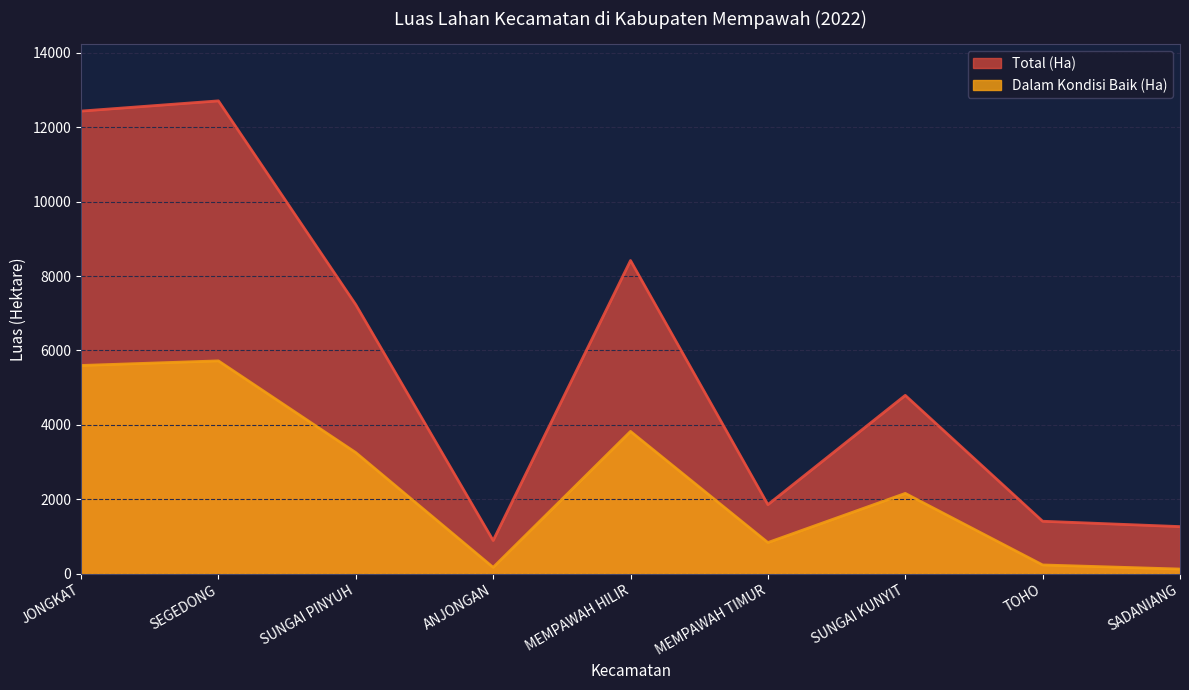

Where does the Total (Ha) series first go above 4793?

JONGKAT